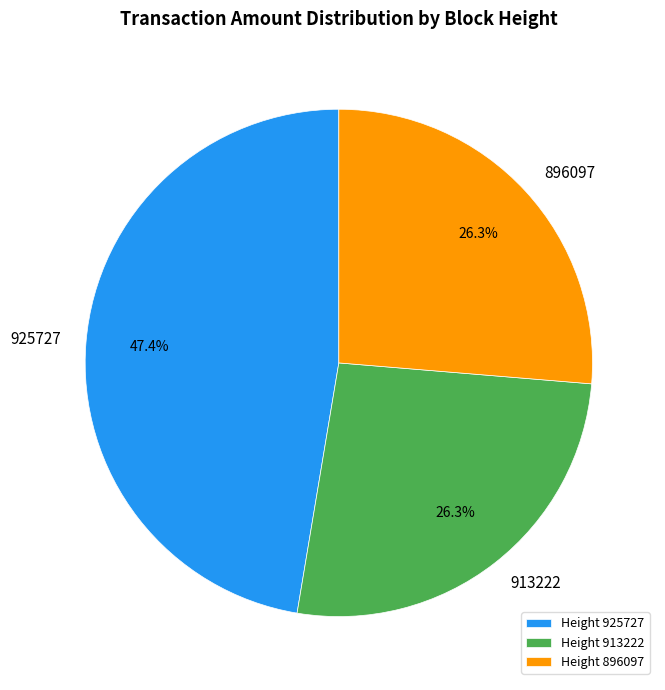

Does any single category account for the majority?

No